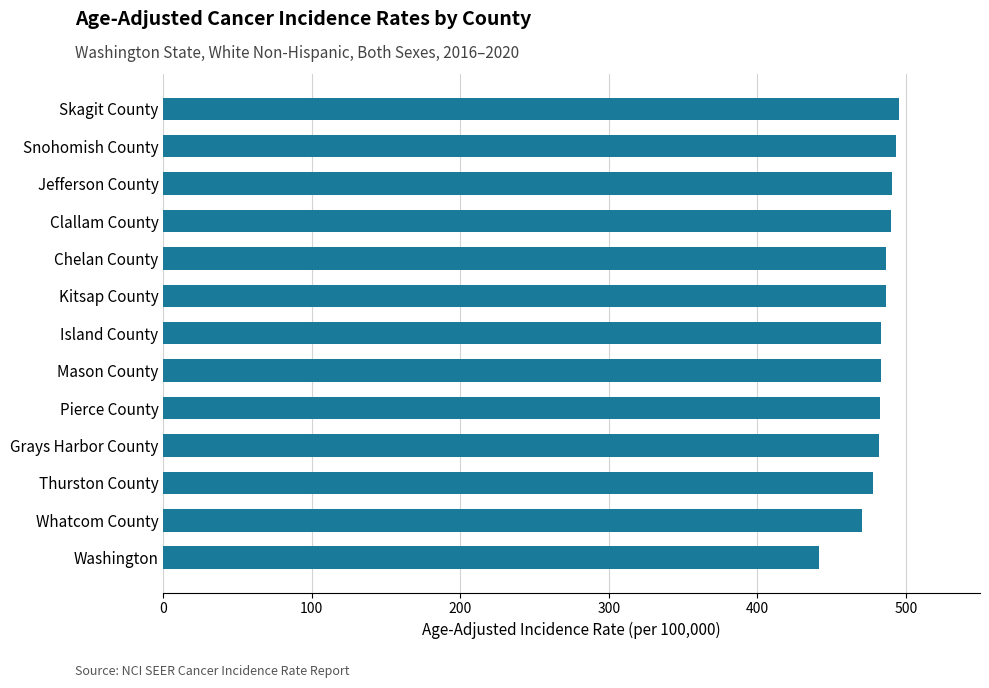

What is the average value?

481.9